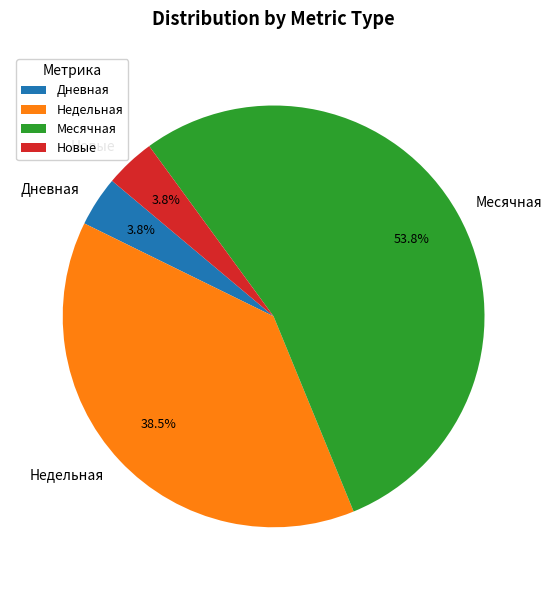

What is the largest slice in the pie chart?

Месячная